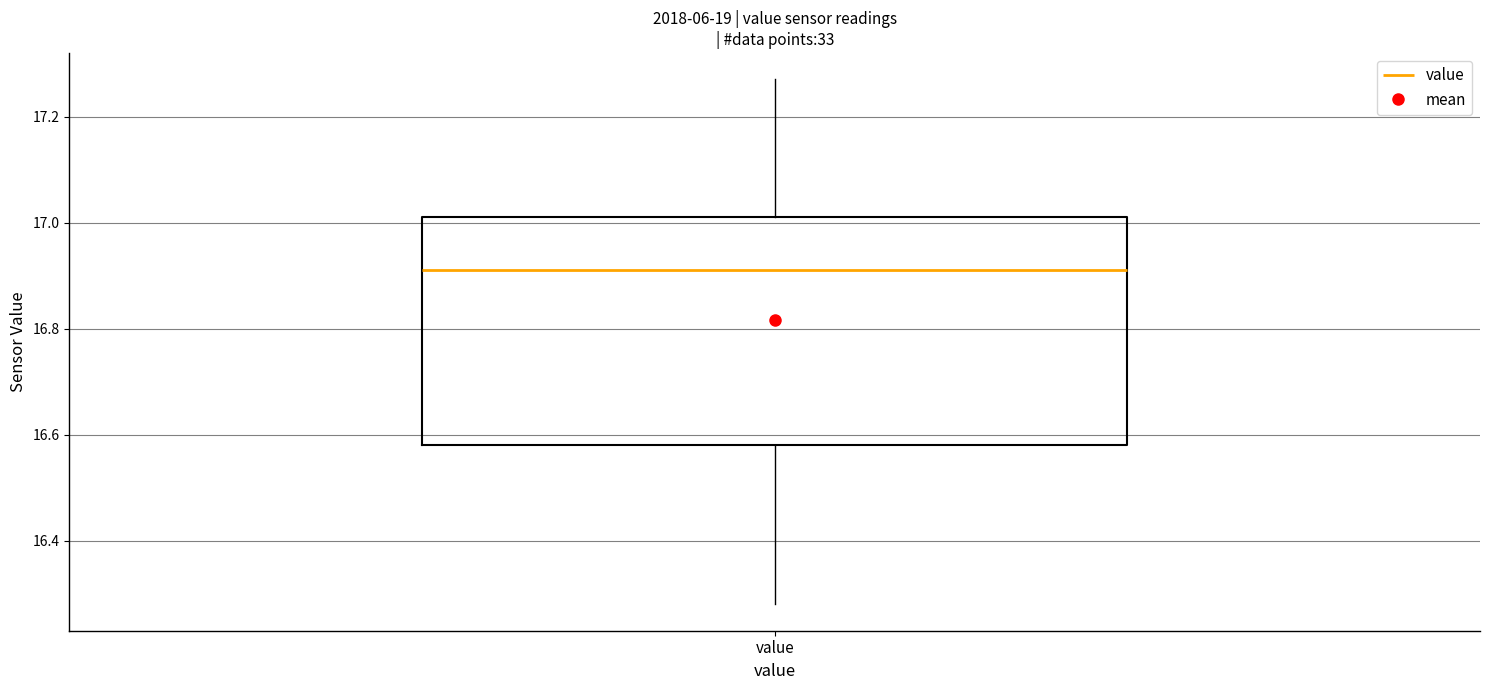

Read this box plot against the y-axis: the position of the median line, the range covered by the box, and the ends of both whiskers. The values are not printed on the chart, so give them approximately, as read against the axis.

median 16.92, box 16.58 to 17.02, whiskers 16.28 to 17.28